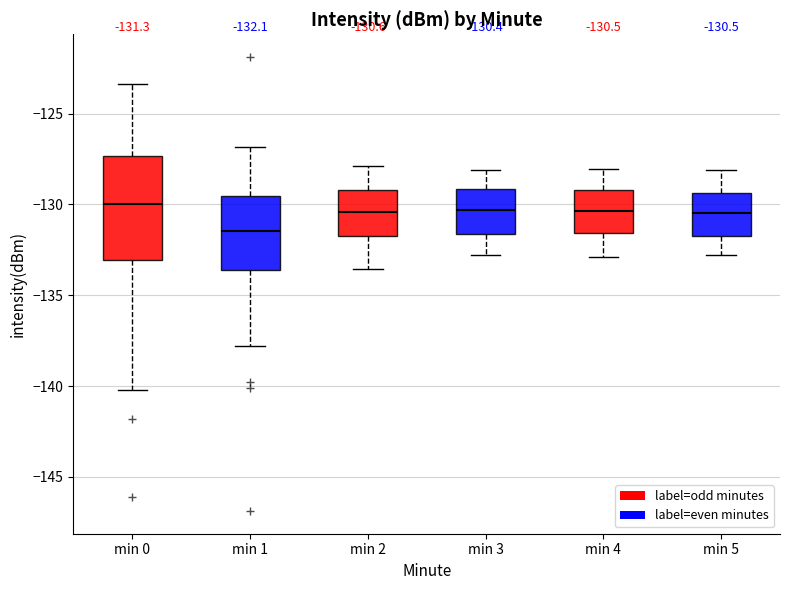

Which box has the lowest median line?

min 1